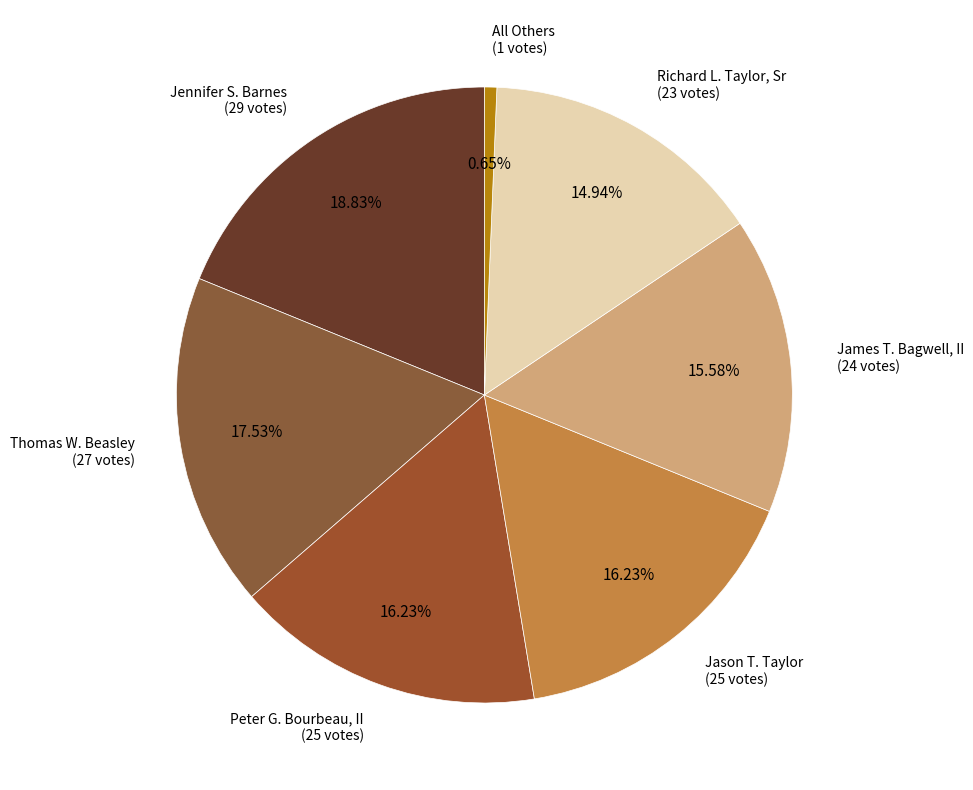

How many slices are in this pie chart?

7